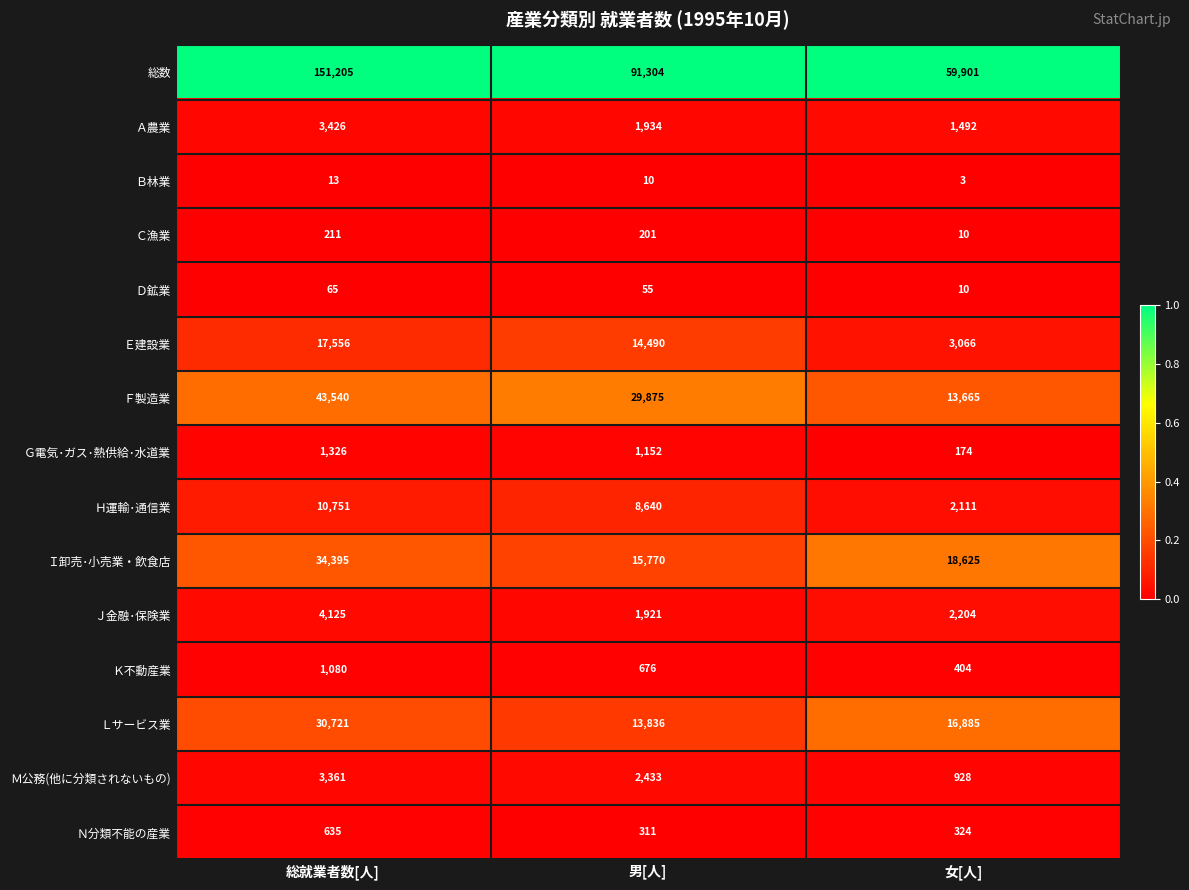

Rank the categories by Ｂ林業 value from highest to lowest.

総就業者数[人], 男[人], 女[人]